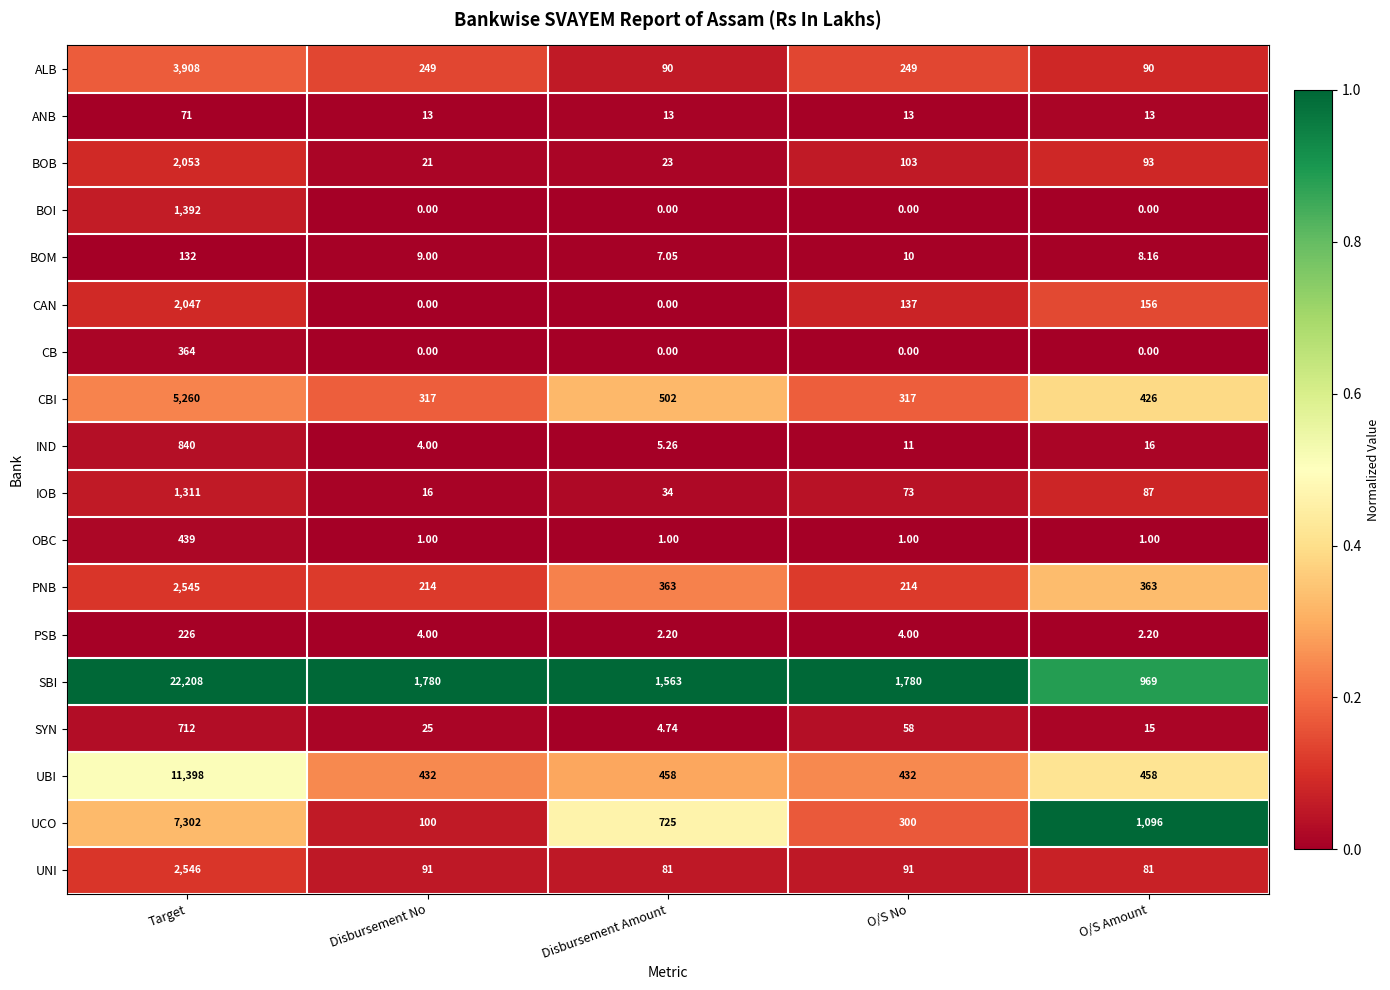

Which series has the largest total across all categories?

SBI